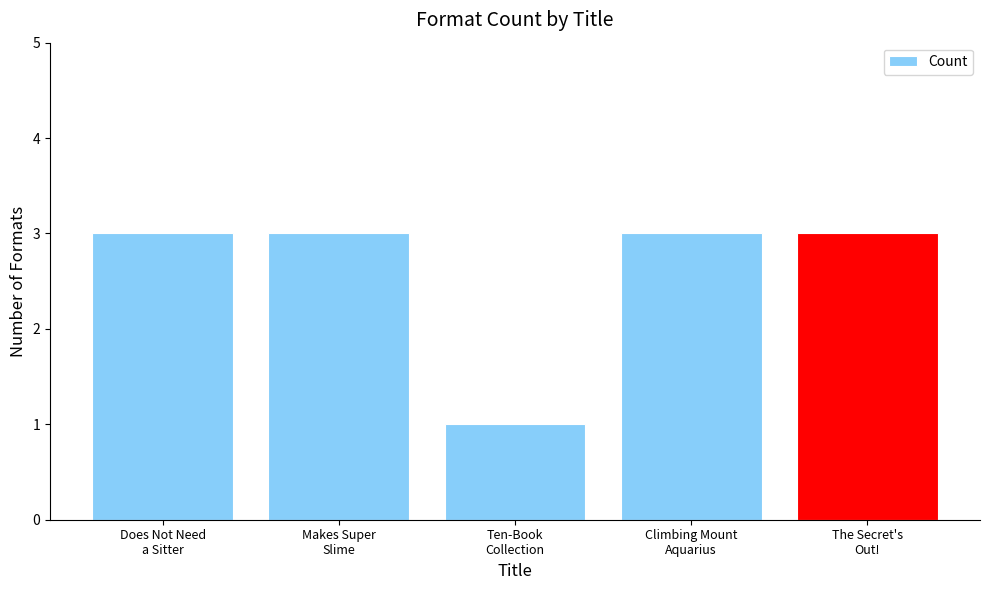

What is the sum of the values at Climbing Mount
Aquarius and Ten-Book
Collection?

4